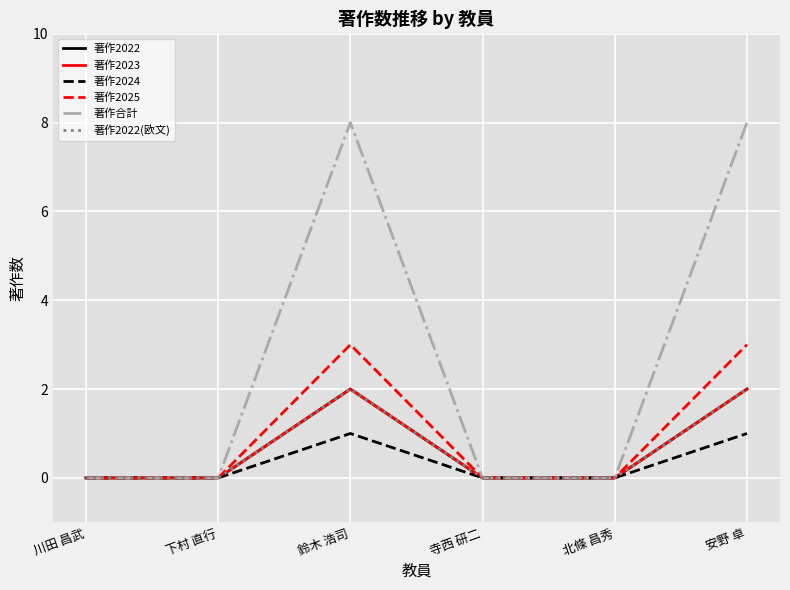

Which series changed the most between 北條 昌秀 and 安野 卓?

著作合計